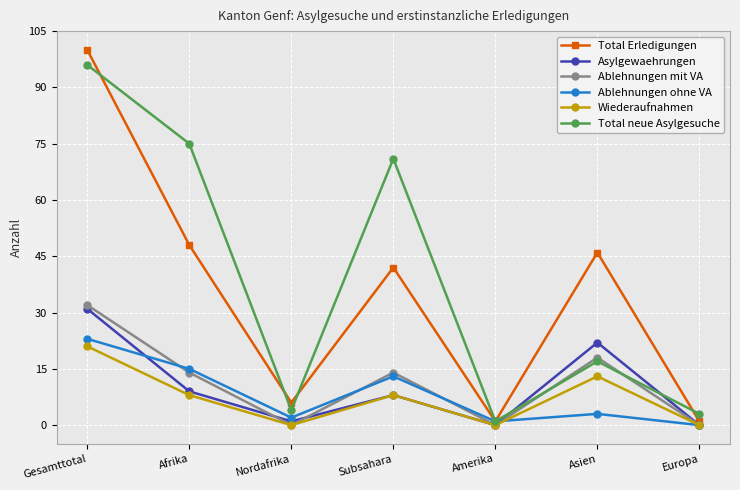

True or false: Total Erledigungen and Asylgewaehrungen intersect in this chart.

False